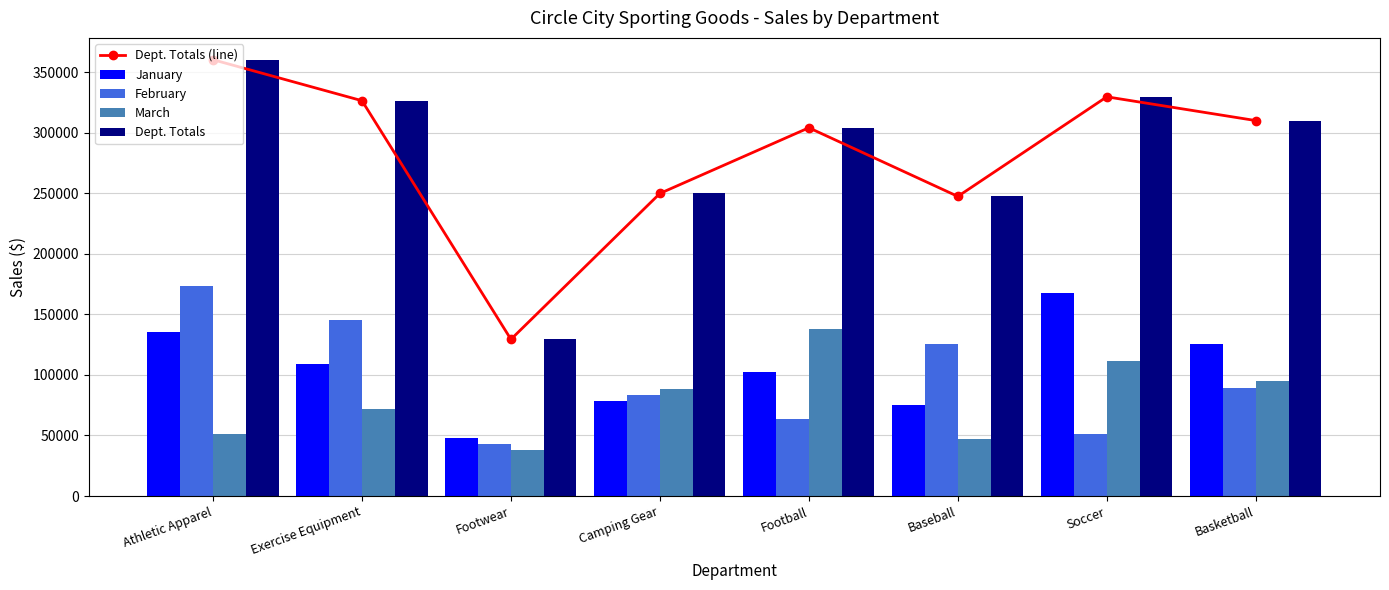

At which category is the sum across all series the highest?

Athletic Apparel